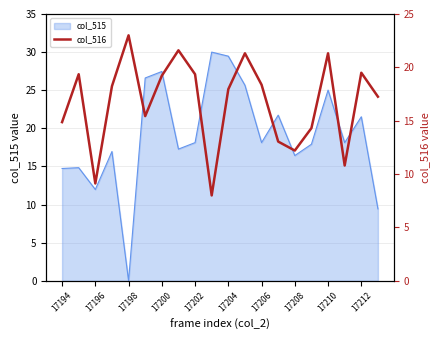

Reading left to right, what are all the values shown in this chart?

14.9	19.4	9.1	18.2	23.0	15.4	19.2	21.6	19.4	8.0	18.0	21.3	18.4	13.0	12.2	14.3	21.3	10.8	19.5	17.3